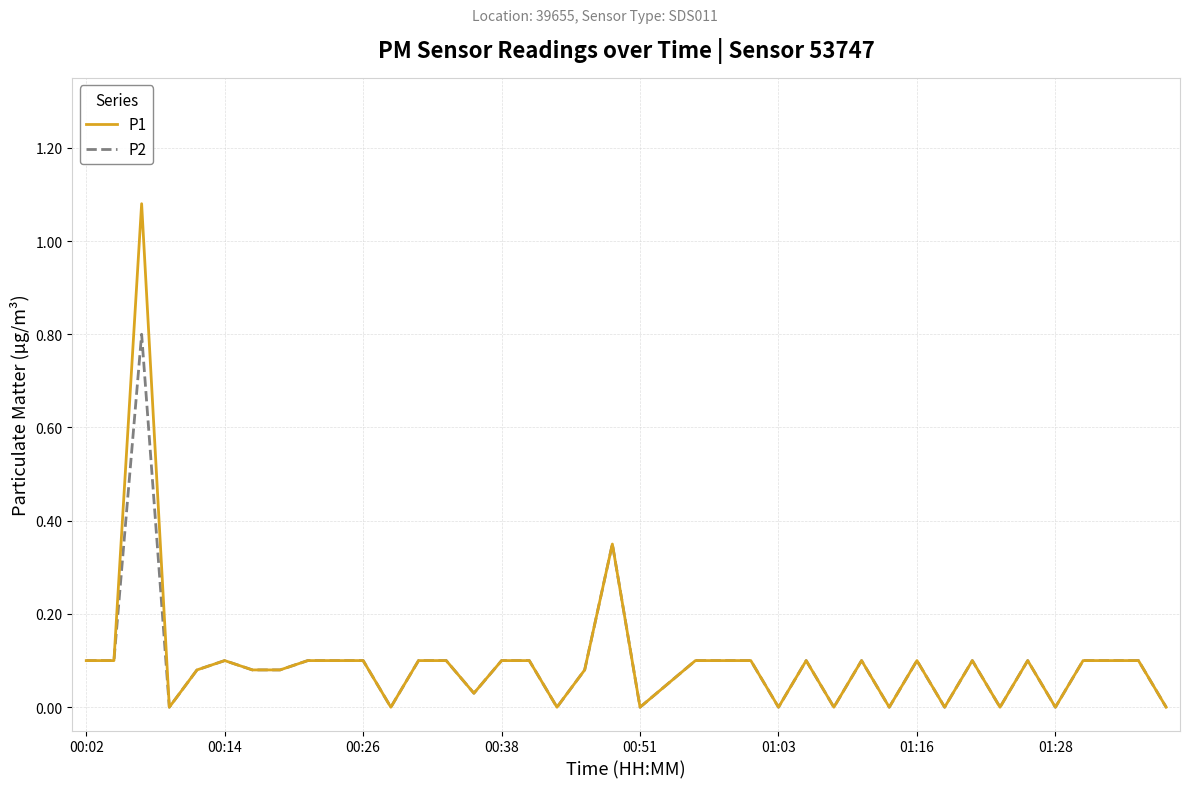

List the series in order of their peak value, lowest first.

P2, P1